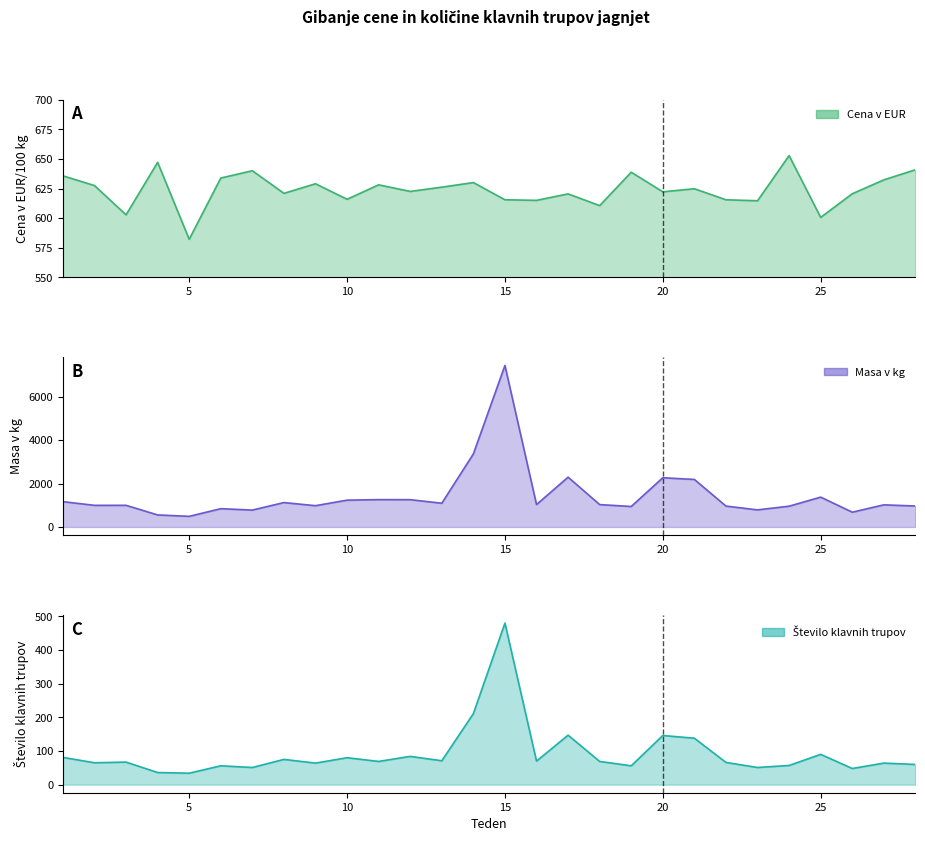

Rank the series by their average value, from highest to lowest.

Masa v kg, Cena v EUR, Število klavnih trupov